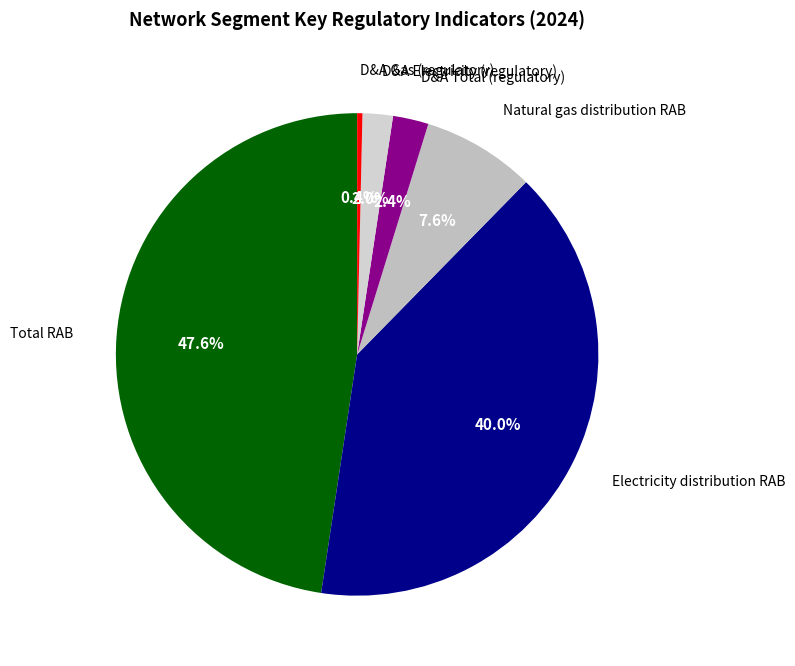

How many segments does this pie chart have?

6